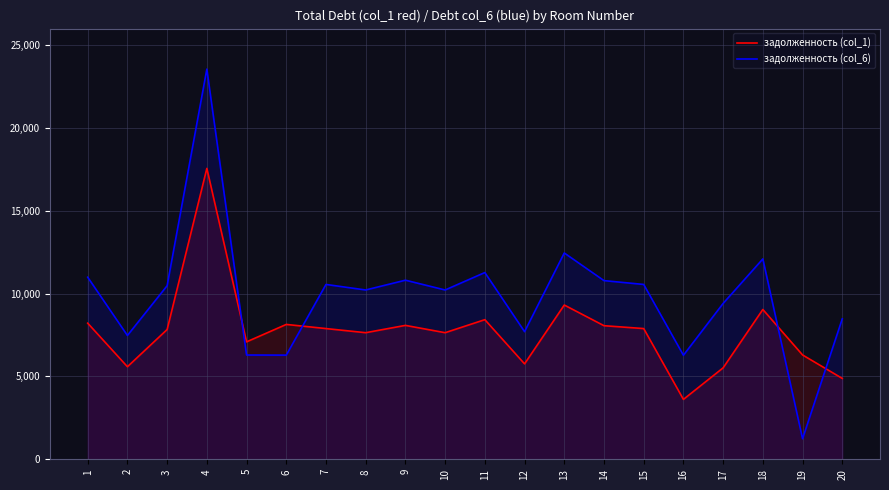

How many values in the задолженность (col_1) series exceed 7891?

10